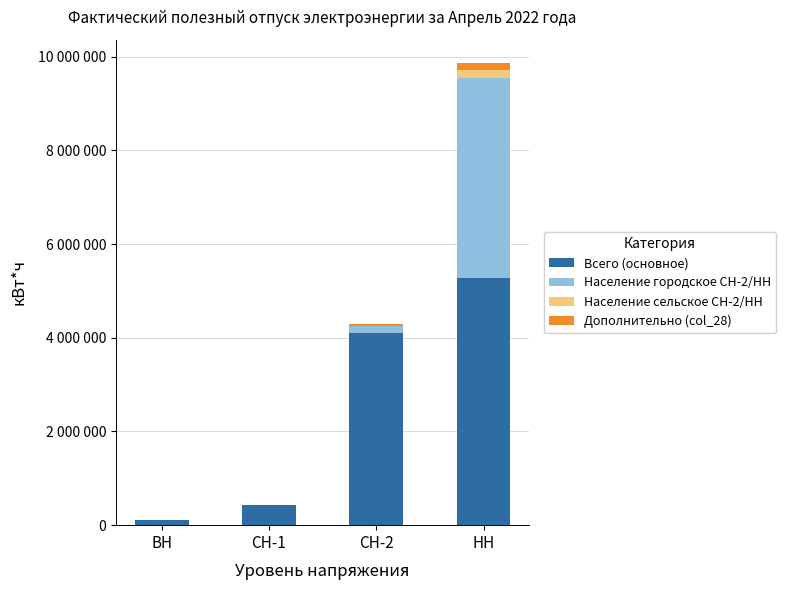

Does the chart contain stacked bars?

Yes